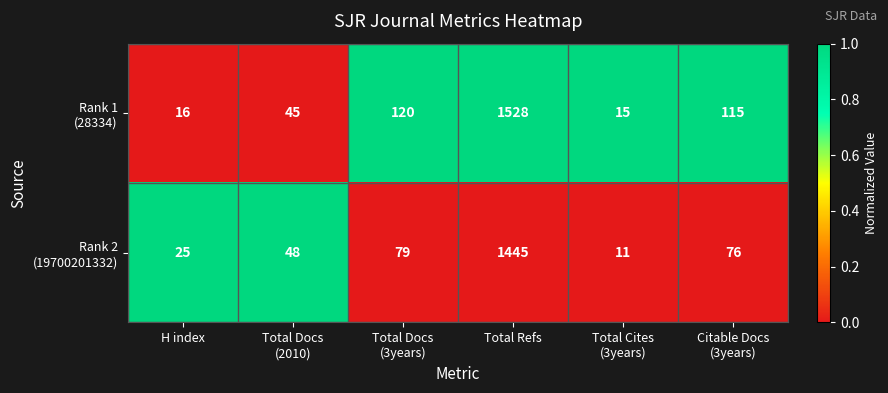

At which category is the sum across all series the highest?

Total Refs